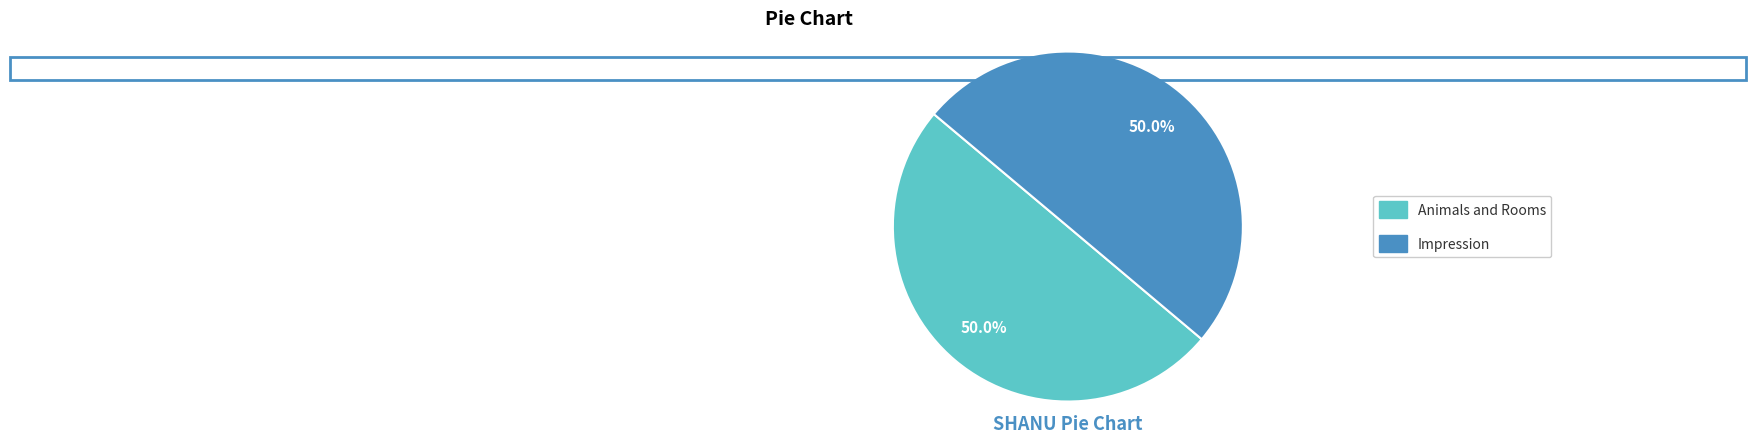

To the nearest percent, what is the combined percentage of Animals and Rooms and Impression?

100%